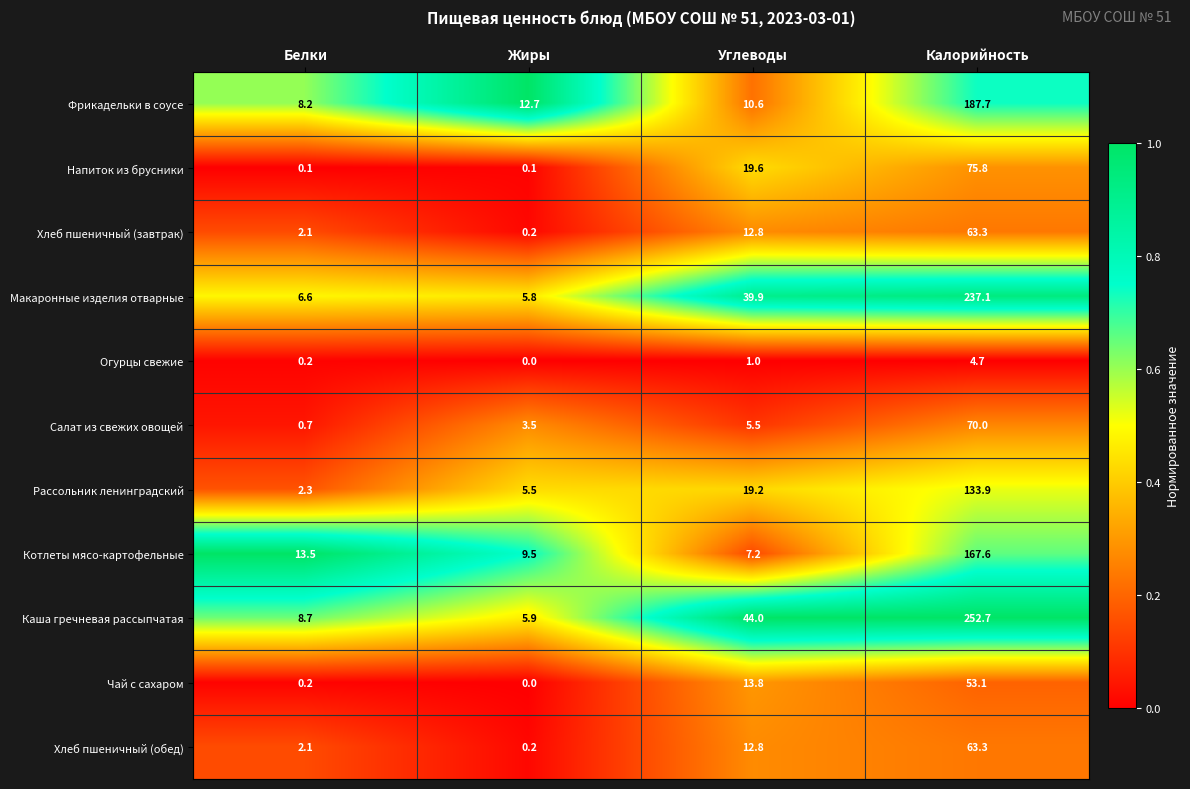

How many categories are shown in the chart?

4